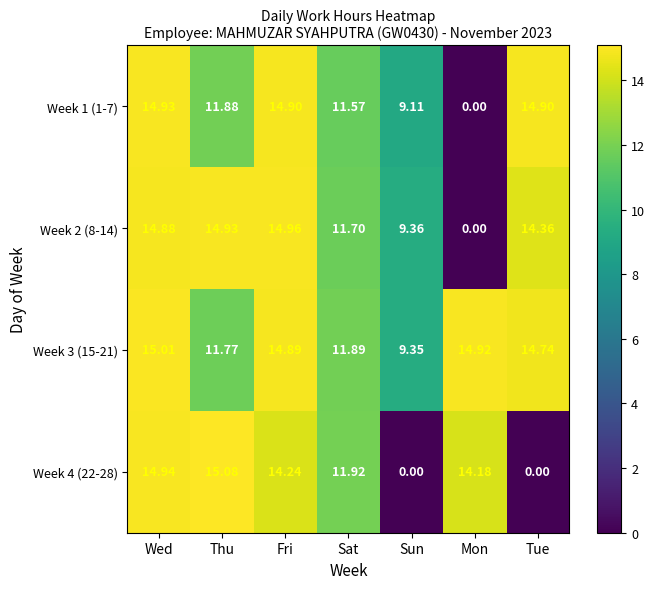

Where does the Week 4 (22-28) series first go above 14?

Wed